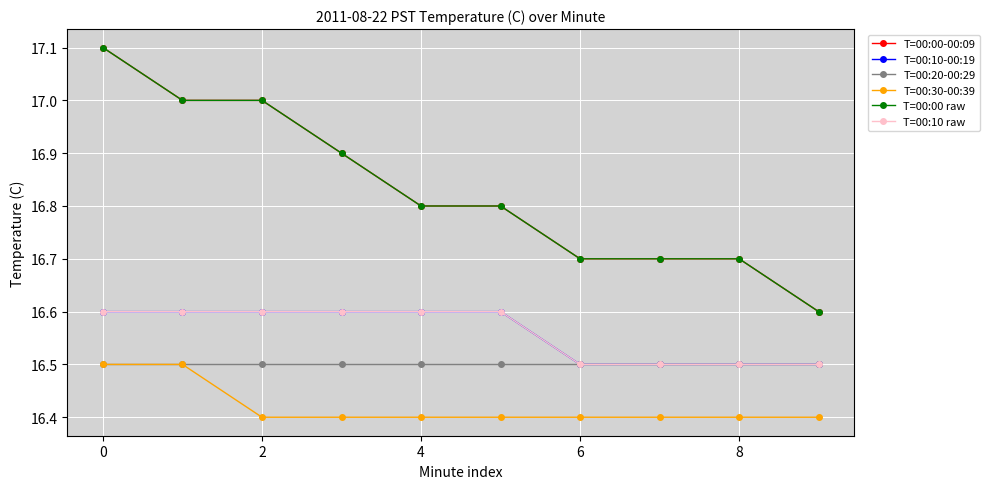

Is this an area chart (filled region under the line)?

No